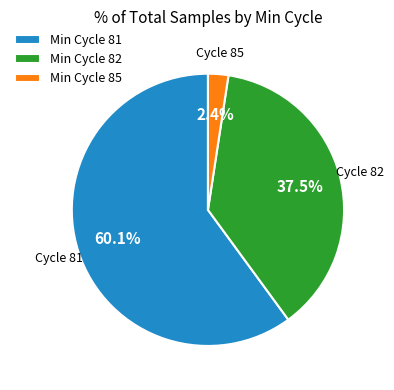

Between Min Cycle 82 and Min Cycle 85, which is larger?

Min Cycle 82